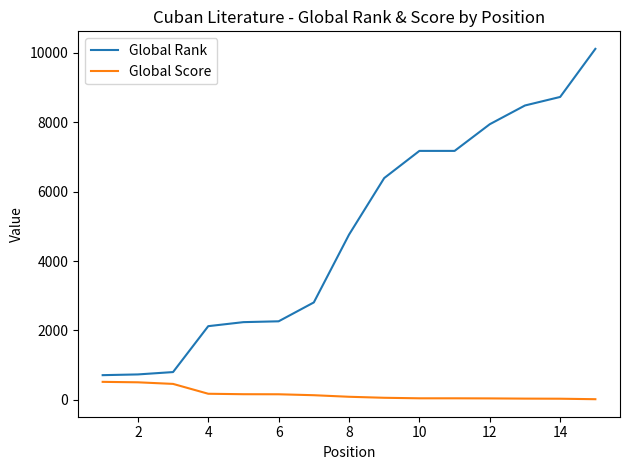

List the series in order of their overall mean, lowest first.

Global Score, Global Rank